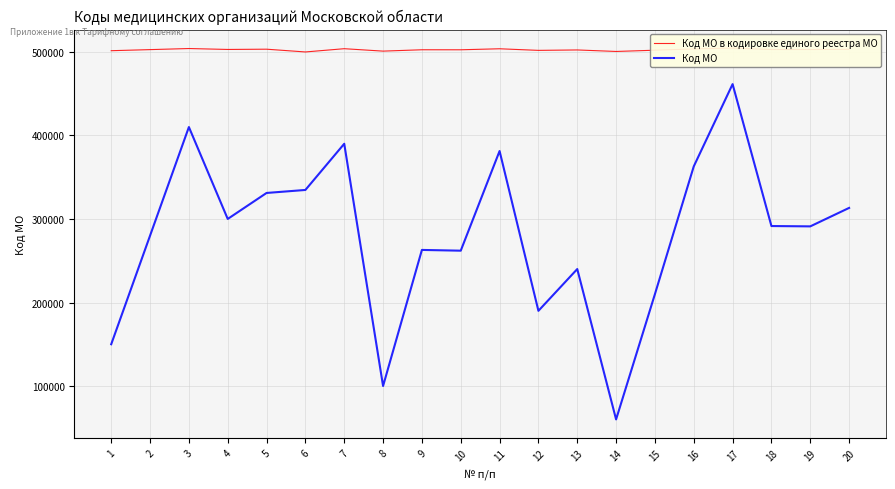

At 6, list the series in order from largest to smallest.

Код МО в кодировке единого реестра МО, Код МО